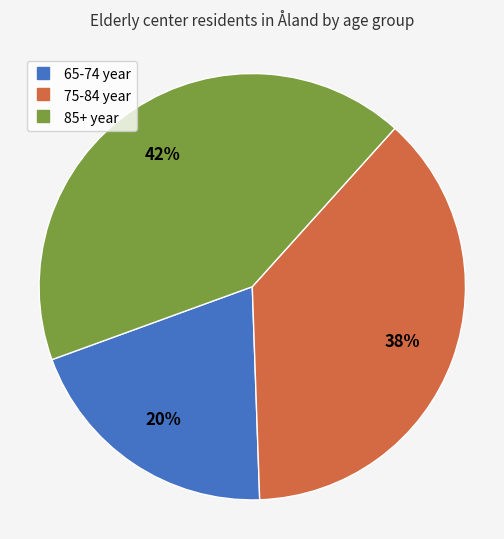

Which category has the biggest portion of the pie?

85+ year